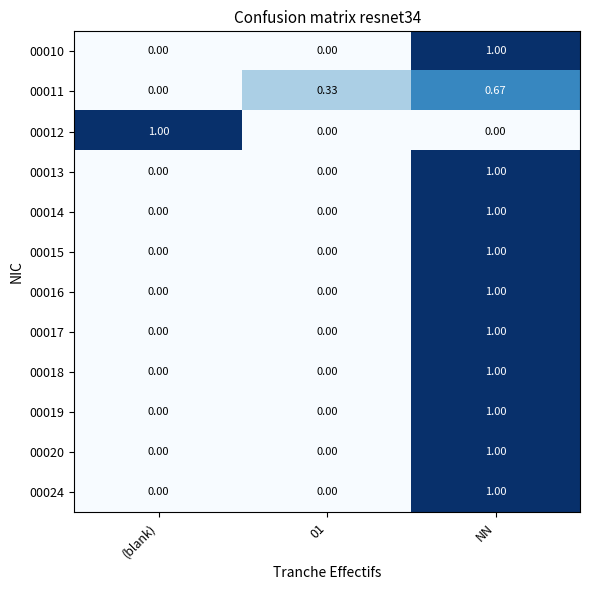

At which label does 00024 reach its peak?

NN